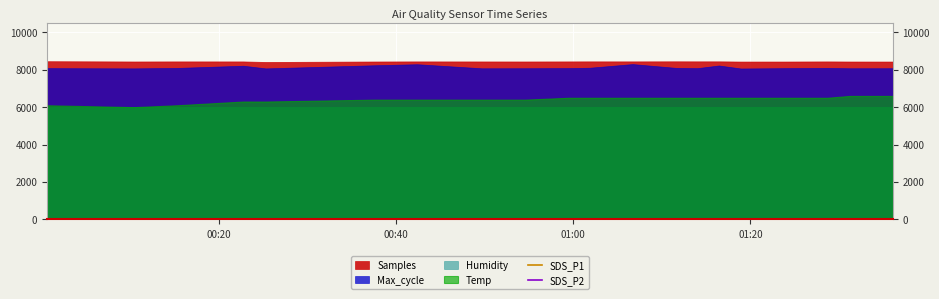

Where does the SDS_P2 series first go above 1?

00:20